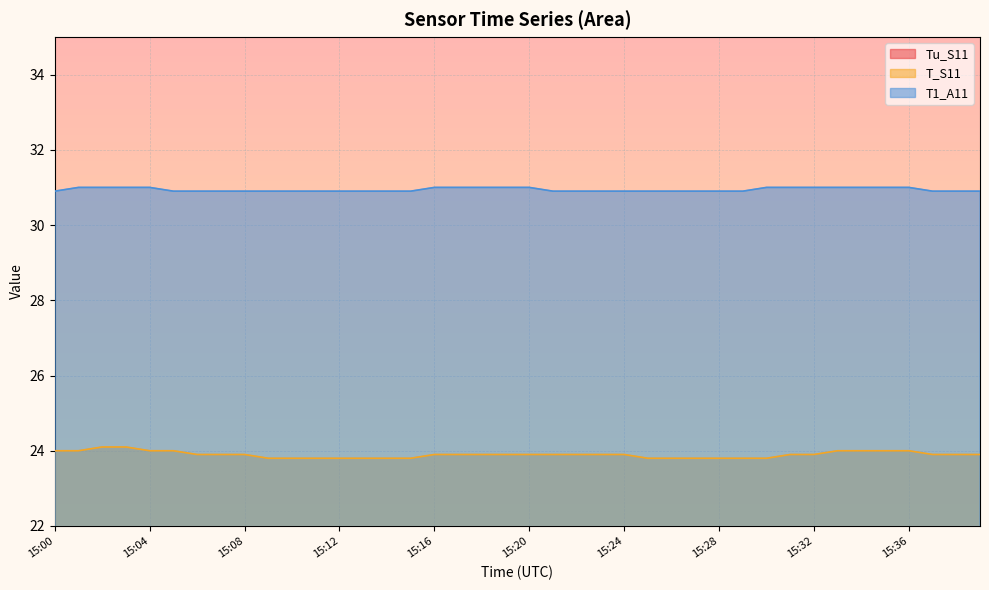

Does the chart display data point markers on the line(s)?

No